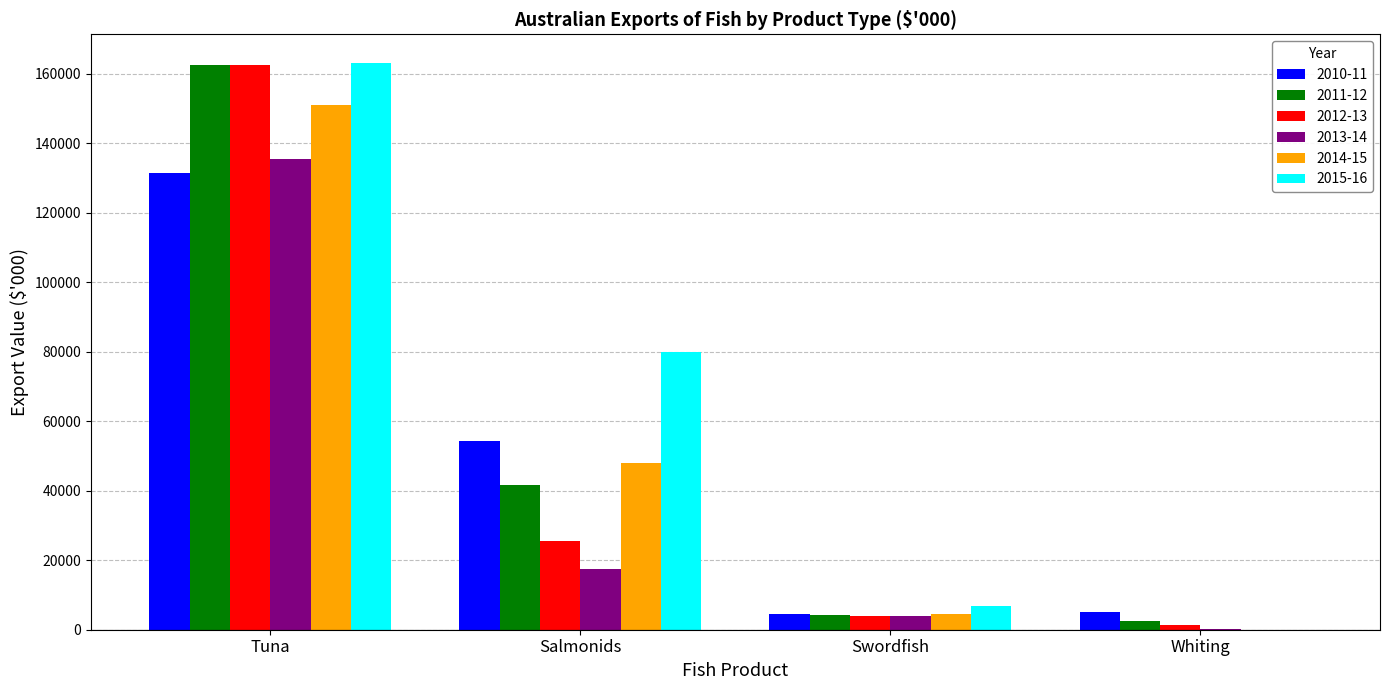

Are the bars grouped side by side (vs. stacked)?

Yes